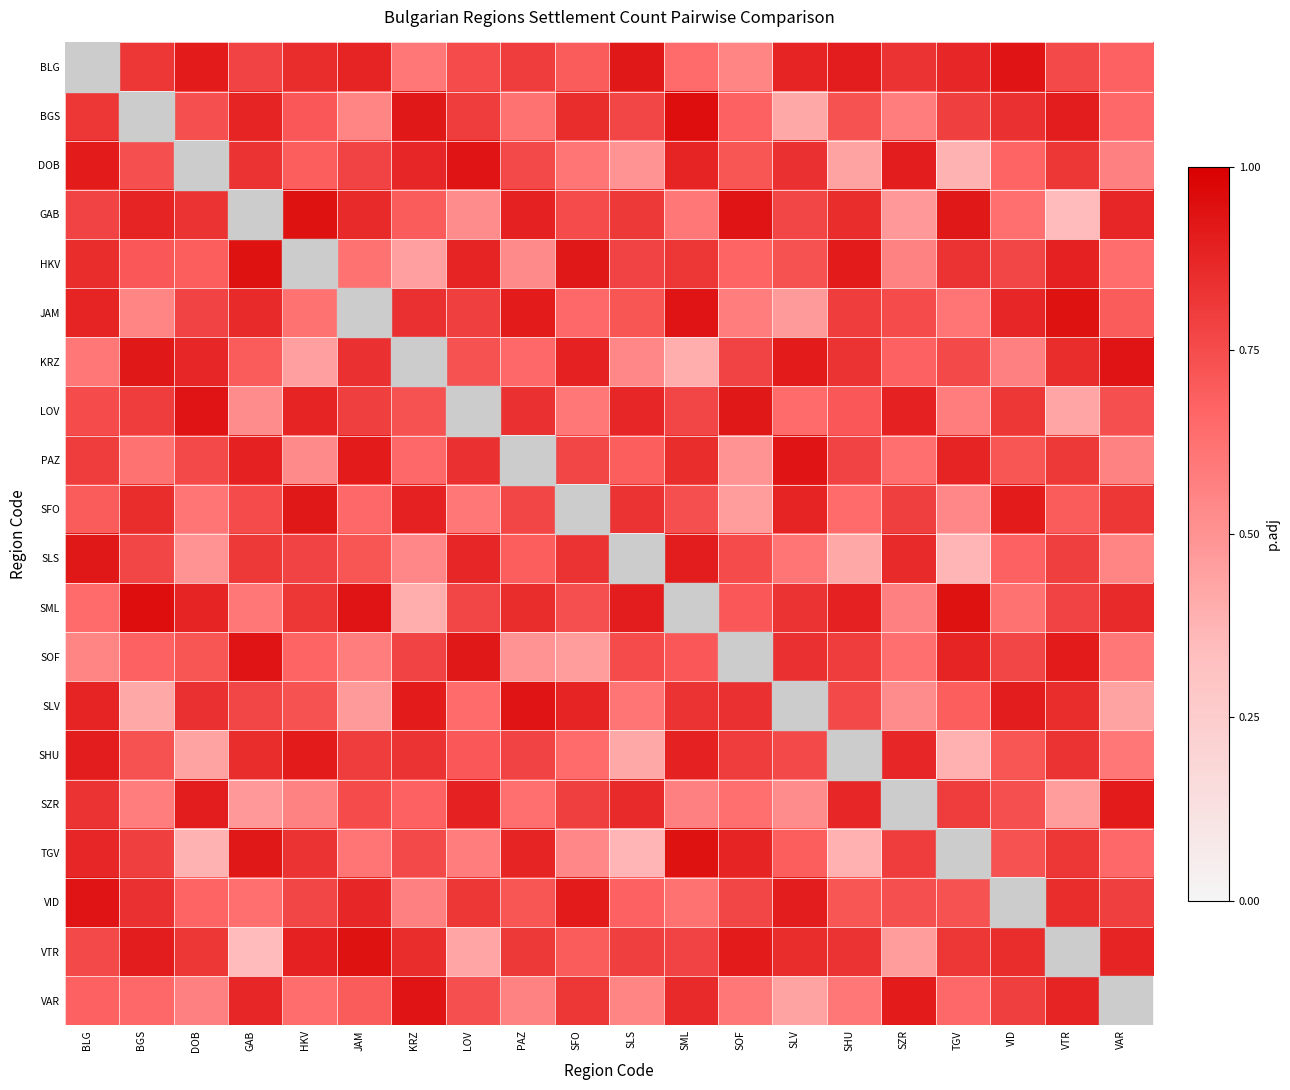

Reading left to right, what are all the values shown in this chart?

BLG: BLG=0.0	BGS=0.8	DOB=0.9	GAB=0.8	HKV=0.8	JAM=0.9	KRZ=0.6	LOV=0.8	PAZ=0.8	SFO=0.7	SLS=0.9	SML=0.7	SOF=0.6	SLV=0.9	SHU=0.9	SZR=0.8	TGV=0.9	VID=0.9	VTR=0.8	VAR=0.7
BGS: BLG=0.8	BGS=0.0	DOB=0.7	GAB=0.9	HKV=0.7	JAM=0.6	KRZ=0.9	LOV=0.8	PAZ=0.6	SFO=0.8	SLS=0.8	SML=0.9	SOF=0.7	SLV=0.4	SHU=0.7	SZR=0.6	TGV=0.8	VID=0.8	VTR=0.9	VAR=0.7
DOB: BLG=0.9	BGS=0.7	DOB=0.0	GAB=0.8	HKV=0.7	JAM=0.8	KRZ=0.9	LOV=0.9	PAZ=0.8	SFO=0.6	SLS=0.5	SML=0.9	SOF=0.7	SLV=0.8	SHU=0.4	SZR=0.9	TGV=0.4	VID=0.7	VTR=0.8	VAR=0.6
GAB: BLG=0.8	BGS=0.9	DOB=0.8	GAB=0.0	HKV=0.9	JAM=0.9	KRZ=0.7	LOV=0.5	PAZ=0.9	SFO=0.8	SLS=0.8	SML=0.6	SOF=0.9	SLV=0.8	SHU=0.8	SZR=0.5	TGV=0.9	VID=0.6	VTR=0.3	VAR=0.9
HKV: BLG=0.8	BGS=0.7	DOB=0.7	GAB=0.9	HKV=0.0	JAM=0.6	KRZ=0.5	LOV=0.9	PAZ=0.5	SFO=0.9	SLS=0.8	SML=0.8	SOF=0.7	SLV=0.7	SHU=0.9	SZR=0.6	TGV=0.8	VID=0.8	VTR=0.9	VAR=0.6
JAM: BLG=0.9	BGS=0.6	DOB=0.8	GAB=0.9	HKV=0.6	JAM=0.0	KRZ=0.8	LOV=0.8	PAZ=0.9	SFO=0.7	SLS=0.7	SML=0.9	SOF=0.6	SLV=0.5	SHU=0.8	SZR=0.8	TGV=0.6	VID=0.9	VTR=0.9	VAR=0.7
KRZ: BLG=0.6	BGS=0.9	DOB=0.9	GAB=0.7	HKV=0.5	JAM=0.8	KRZ=0.0	LOV=0.7	PAZ=0.7	SFO=0.9	SLS=0.5	SML=0.4	SOF=0.8	SLV=0.9	SHU=0.8	SZR=0.7	TGV=0.8	VID=0.6	VTR=0.8	VAR=0.9
LOV: BLG=0.8	BGS=0.8	DOB=0.9	GAB=0.5	HKV=0.9	JAM=0.8	KRZ=0.7	LOV=0.0	PAZ=0.8	SFO=0.6	SLS=0.9	SML=0.8	SOF=0.9	SLV=0.7	SHU=0.7	SZR=0.9	TGV=0.6	VID=0.8	VTR=0.4	VAR=0.7
PAZ: BLG=0.8	BGS=0.6	DOB=0.8	GAB=0.9	HKV=0.5	JAM=0.9	KRZ=0.7	LOV=0.8	PAZ=0.0	SFO=0.8	SLS=0.7	SML=0.8	SOF=0.5	SLV=0.9	SHU=0.8	SZR=0.6	TGV=0.9	VID=0.7	VTR=0.8	VAR=0.6
SFO: BLG=0.7	BGS=0.8	DOB=0.6	GAB=0.8	HKV=0.9	JAM=0.7	KRZ=0.9	LOV=0.6	PAZ=0.8	SFO=0.0	SLS=0.8	SML=0.7	SOF=0.5	SLV=0.9	SHU=0.7	SZR=0.8	TGV=0.5	VID=0.9	VTR=0.7	VAR=0.8
SLS: BLG=0.9	BGS=0.8	DOB=0.5	GAB=0.8	HKV=0.8	JAM=0.7	KRZ=0.5	LOV=0.9	PAZ=0.7	SFO=0.8	SLS=0.0	SML=0.9	SOF=0.8	SLV=0.6	SHU=0.4	SZR=0.9	TGV=0.4	VID=0.7	VTR=0.8	VAR=0.6
SML: BLG=0.7	BGS=0.9	DOB=0.9	GAB=0.6	HKV=0.8	JAM=0.9	KRZ=0.4	LOV=0.8	PAZ=0.8	SFO=0.7	SLS=0.9	SML=0.0	SOF=0.7	SLV=0.8	SHU=0.9	SZR=0.6	TGV=0.9	VID=0.6	VTR=0.8	VAR=0.9
SOF: BLG=0.6	BGS=0.7	DOB=0.7	GAB=0.9	HKV=0.7	JAM=0.6	KRZ=0.8	LOV=0.9	PAZ=0.5	SFO=0.5	SLS=0.8	SML=0.7	SOF=0.0	SLV=0.8	SHU=0.8	SZR=0.6	TGV=0.9	VID=0.8	VTR=0.9	VAR=0.6
SLV: BLG=0.9	BGS=0.4	DOB=0.8	GAB=0.8	HKV=0.7	JAM=0.5	KRZ=0.9	LOV=0.7	PAZ=0.9	SFO=0.9	SLS=0.6	SML=0.8	SOF=0.8	SLV=0.0	SHU=0.8	SZR=0.5	TGV=0.7	VID=0.9	VTR=0.8	VAR=0.4
SHU: BLG=0.9	BGS=0.7	DOB=0.4	GAB=0.8	HKV=0.9	JAM=0.8	KRZ=0.8	LOV=0.7	PAZ=0.8	SFO=0.7	SLS=0.4	SML=0.9	SOF=0.8	SLV=0.8	SHU=0.0	SZR=0.9	TGV=0.4	VID=0.7	VTR=0.8	VAR=0.6
SZR: BLG=0.8	BGS=0.6	DOB=0.9	GAB=0.5	HKV=0.6	JAM=0.8	KRZ=0.7	LOV=0.9	PAZ=0.6	SFO=0.8	SLS=0.9	SML=0.6	SOF=0.6	SLV=0.5	SHU=0.9	SZR=0.0	TGV=0.8	VID=0.7	VTR=0.5	VAR=0.9
TGV: BLG=0.9	BGS=0.8	DOB=0.4	GAB=0.9	HKV=0.8	JAM=0.6	KRZ=0.8	LOV=0.6	PAZ=0.9	SFO=0.5	SLS=0.4	SML=0.9	SOF=0.9	SLV=0.7	SHU=0.4	SZR=0.8	TGV=0.0	VID=0.7	VTR=0.8	VAR=0.7
VID: BLG=0.9	BGS=0.8	DOB=0.7	GAB=0.6	HKV=0.8	JAM=0.9	KRZ=0.6	LOV=0.8	PAZ=0.7	SFO=0.9	SLS=0.7	SML=0.6	SOF=0.8	SLV=0.9	SHU=0.7	SZR=0.7	TGV=0.7	VID=0.0	VTR=0.8	VAR=0.8
VTR: BLG=0.8	BGS=0.9	DOB=0.8	GAB=0.3	HKV=0.9	JAM=0.9	KRZ=0.8	LOV=0.4	PAZ=0.8	SFO=0.7	SLS=0.8	SML=0.8	SOF=0.9	SLV=0.8	SHU=0.8	SZR=0.5	TGV=0.8	VID=0.8	VTR=0.0	VAR=0.9
VAR: BLG=0.7	BGS=0.7	DOB=0.6	GAB=0.9	HKV=0.6	JAM=0.7	KRZ=0.9	LOV=0.7	PAZ=0.6	SFO=0.8	SLS=0.6	SML=0.9	SOF=0.6	SLV=0.4	SHU=0.6	SZR=0.9	TGV=0.7	VID=0.8	VTR=0.9	VAR=0.0